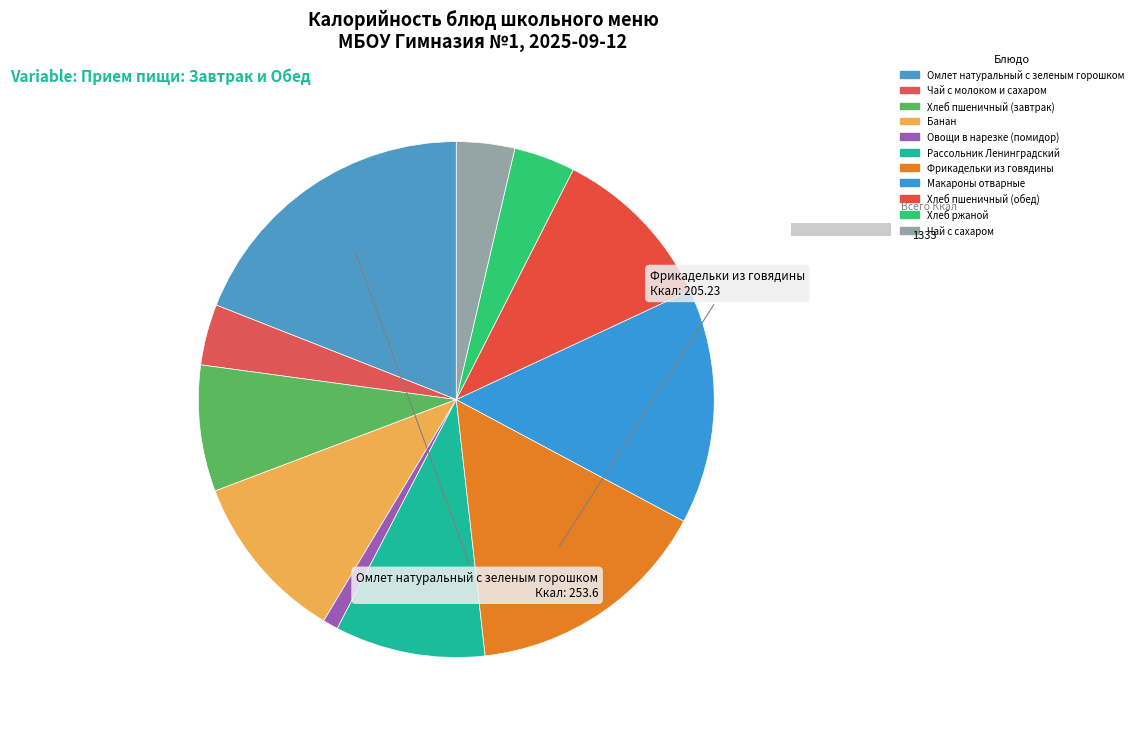

To the nearest percent, what is the combined percentage of Макароны отварные and Фрикадельки из говядины?

30%